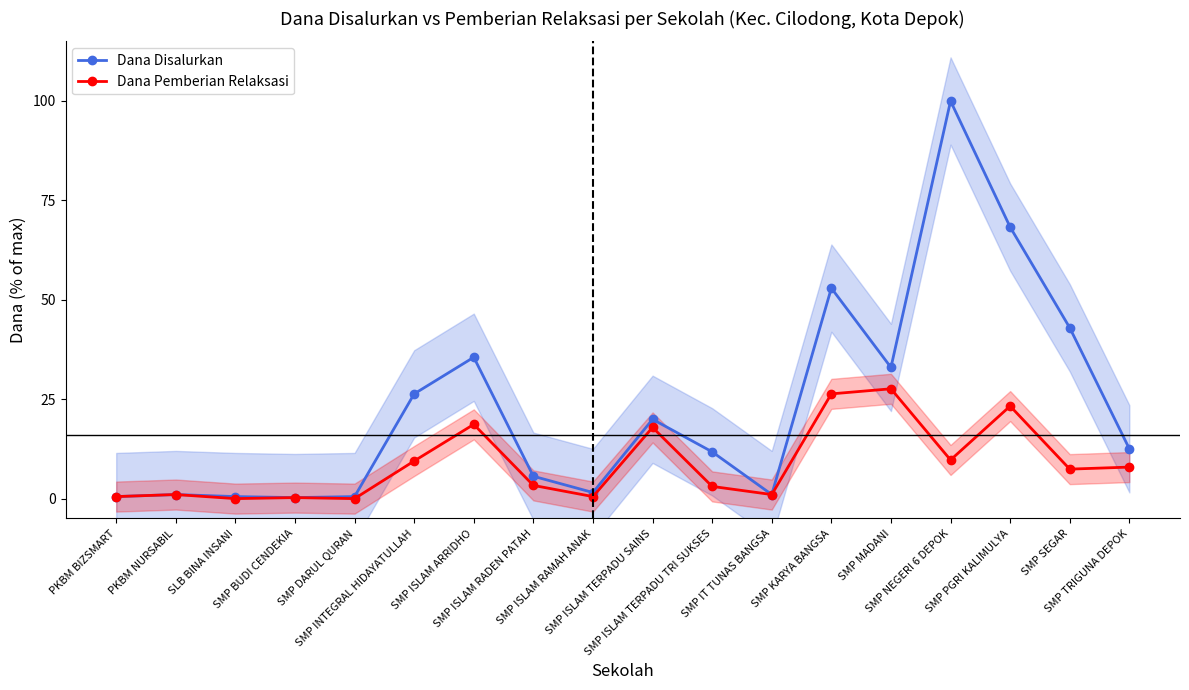

True or false: Dana Disalurkan and Dana Pemberian Relaksasi intersect in this chart.

False